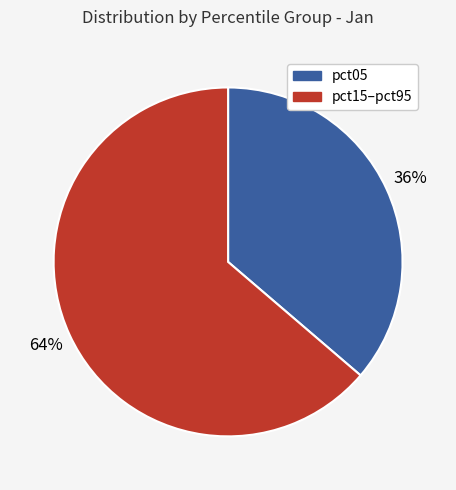

What is the ratio of the value at pct05 to the value at pct15–pct95?

0.6